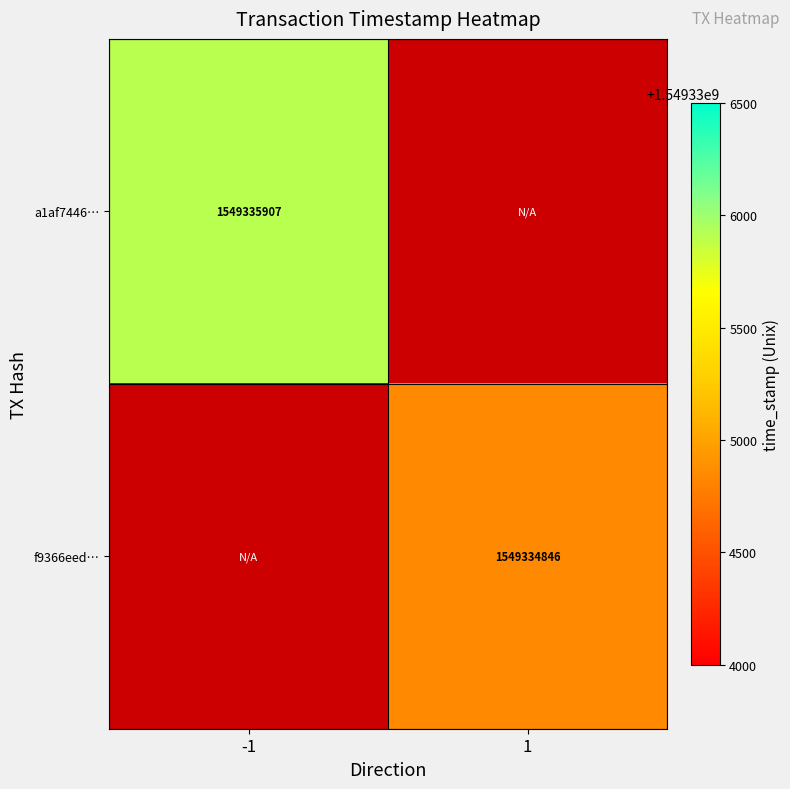

Rank the series by their maximum value, from highest to lowest.

a1af74467b5e998aceeb30ed25ef7c06a41adfd, f9366eedffa737a0374c61ddbcbeb0383a823e7